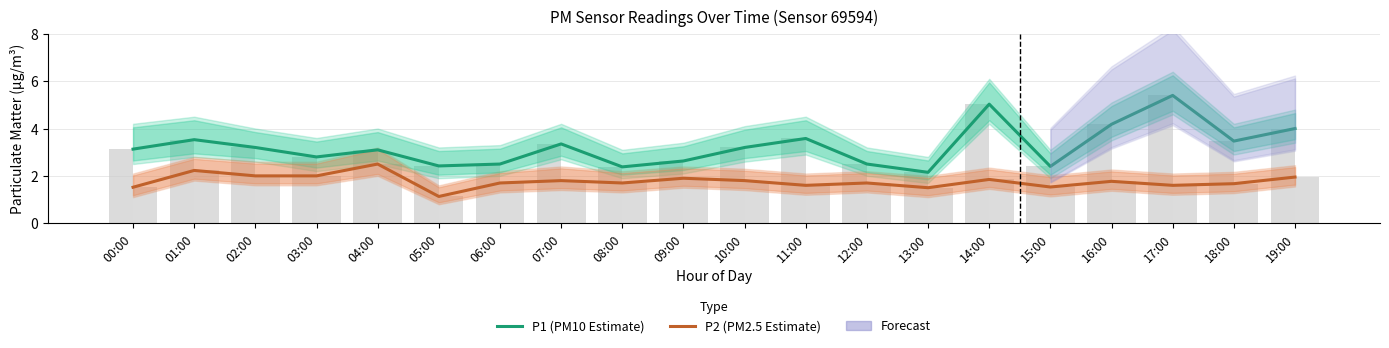

The P2 (PM2.5 Estimate) series shows 1.7 at 04:00. True or false?

False